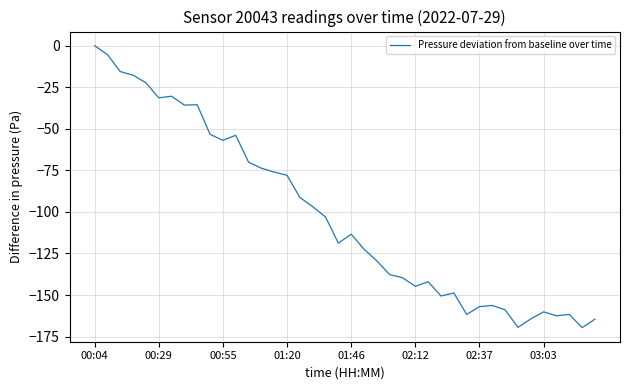

What is the minimum value shown in the chart?

-169.6